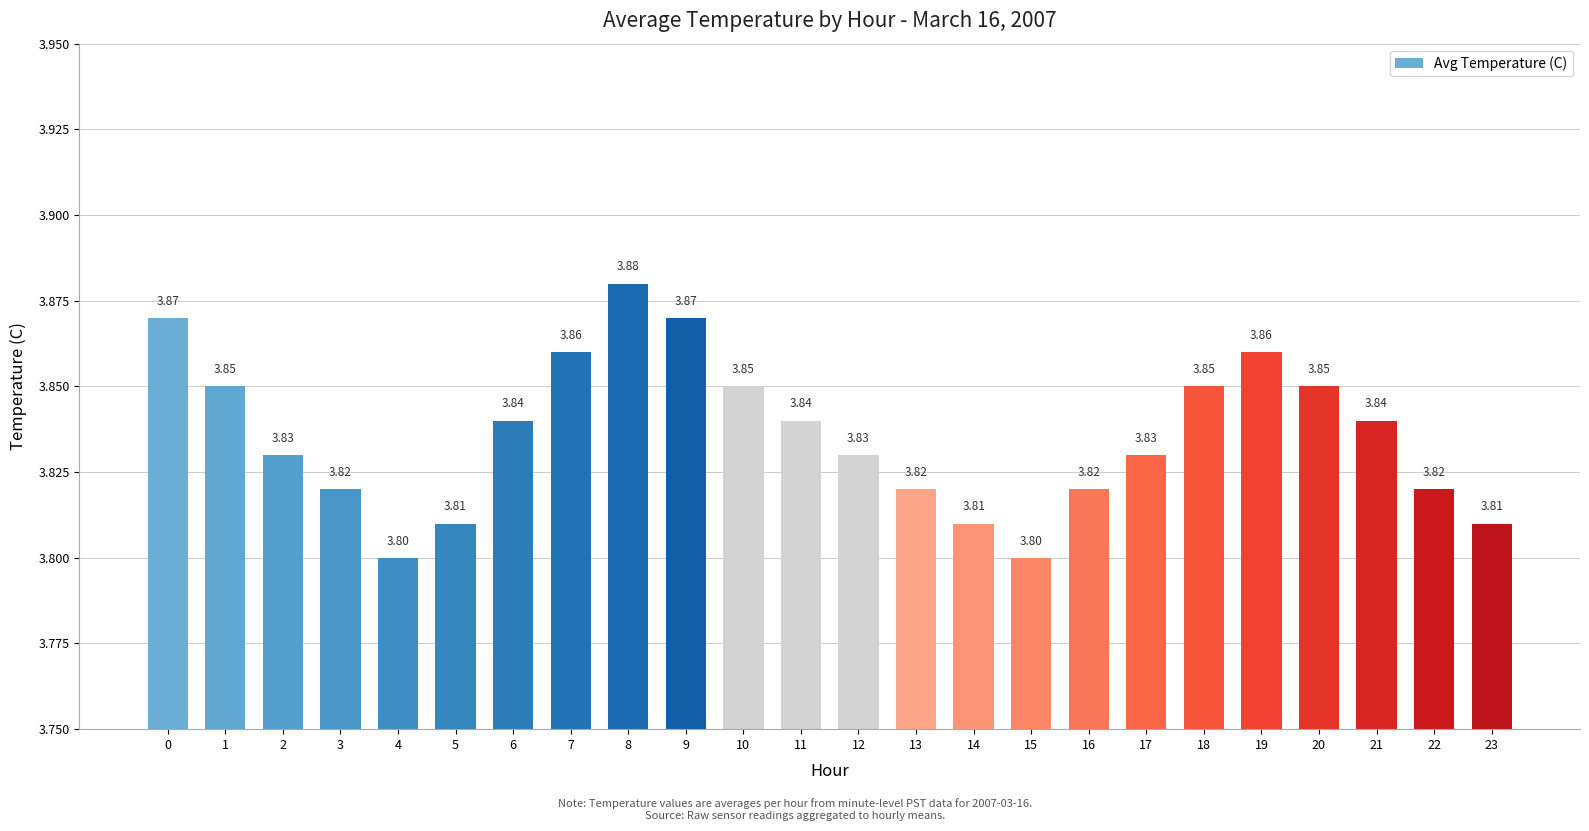

Between 9 and 1, which is larger?

9